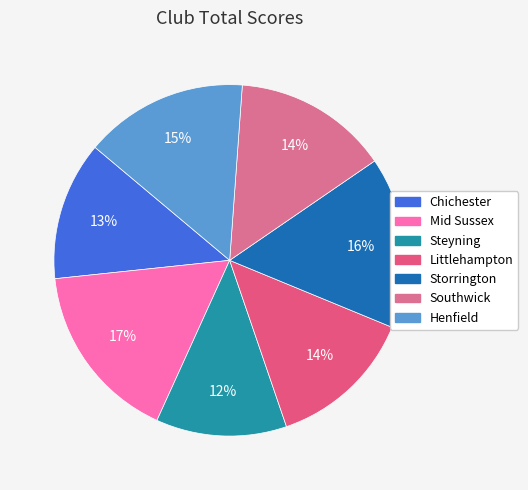

Between Storrington and Southwick, which is larger?

Storrington